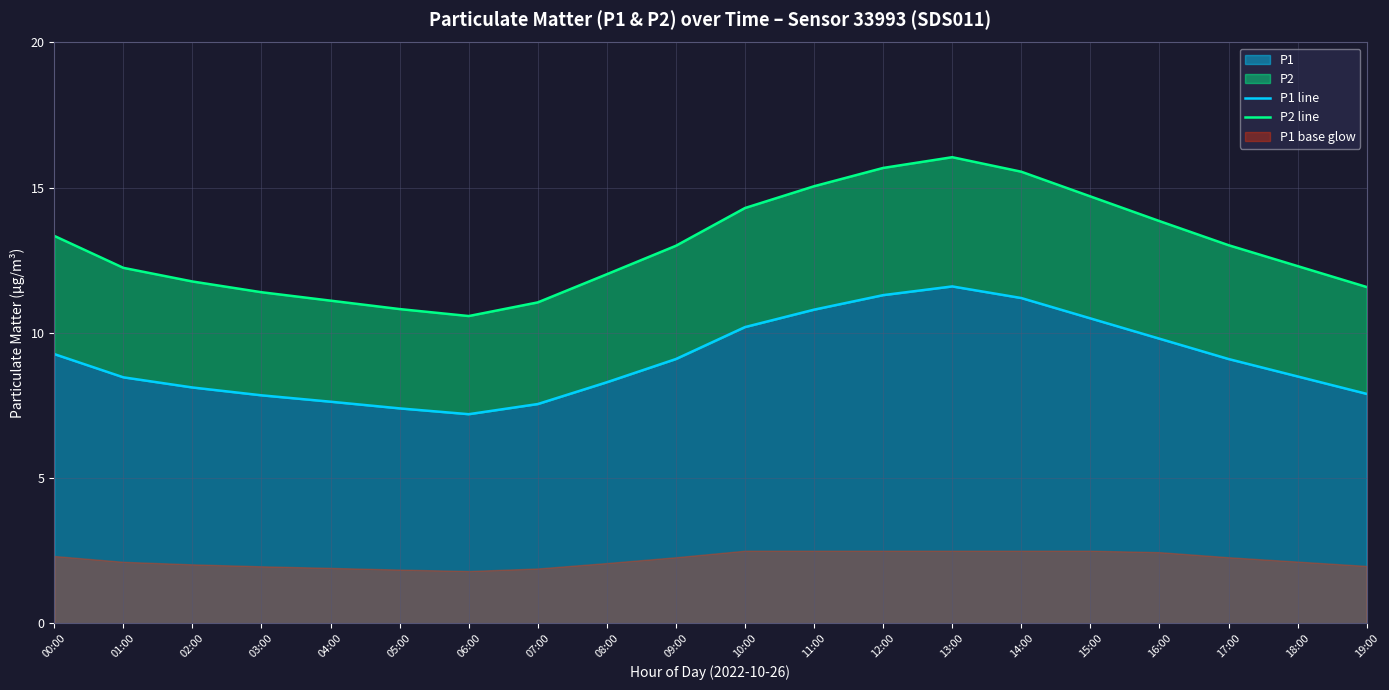

At which label does P2 line reach its minimum?

06:00